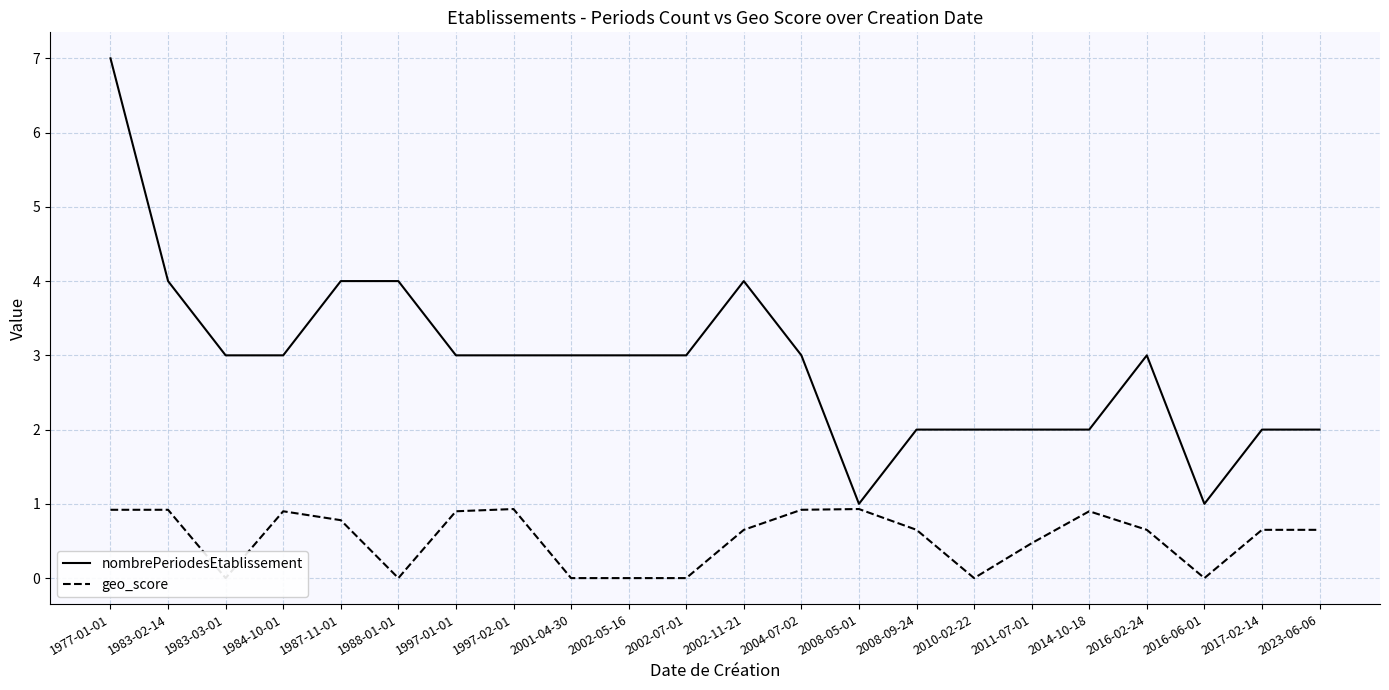

At which category does the chart reach its minimum across all series?

1983-03-01